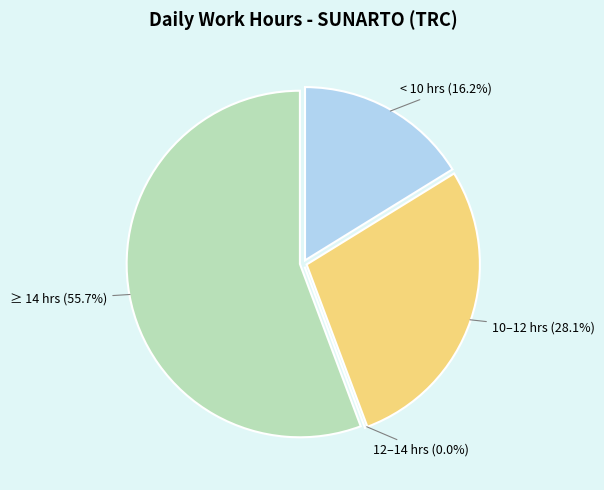

True or false: 2 Sat accounts for 1% of the total.

False